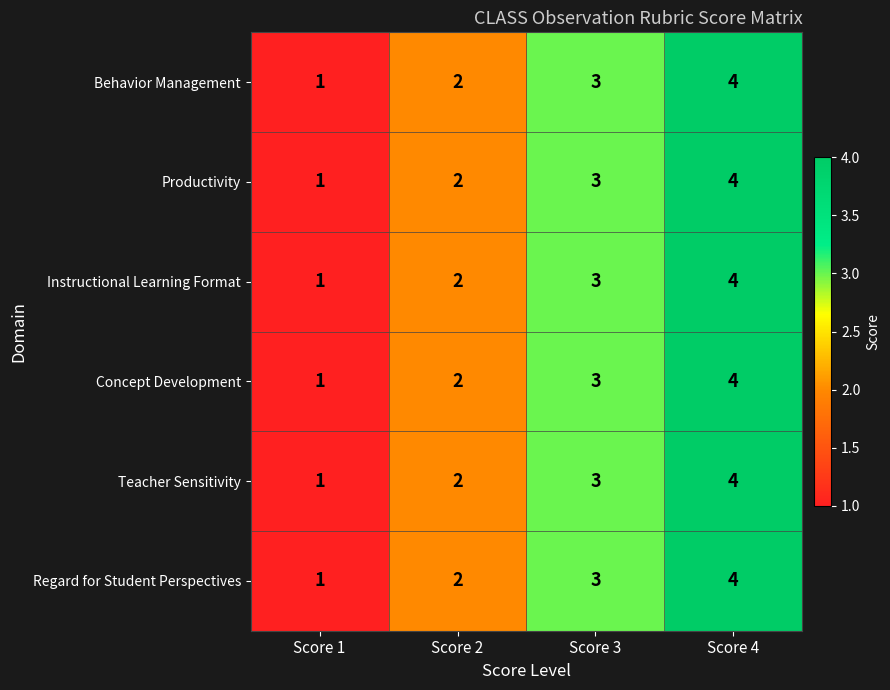

Where is Productivity nearest to the value 2?

Score 2